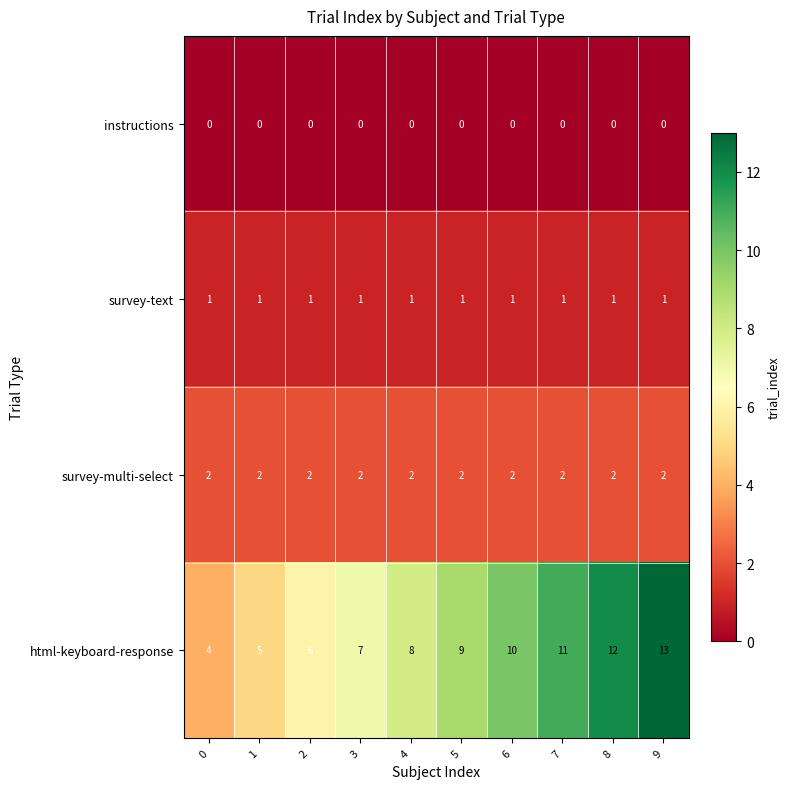

What is the difference between the maximum and minimum values in the html-keyboard-response series?

9